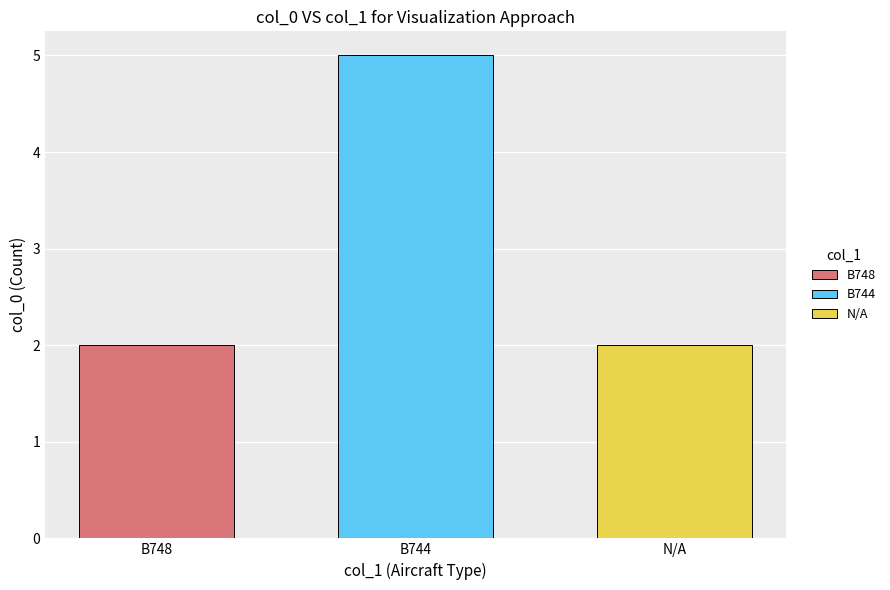

What is the label of the 1st bar from the right?

N/A